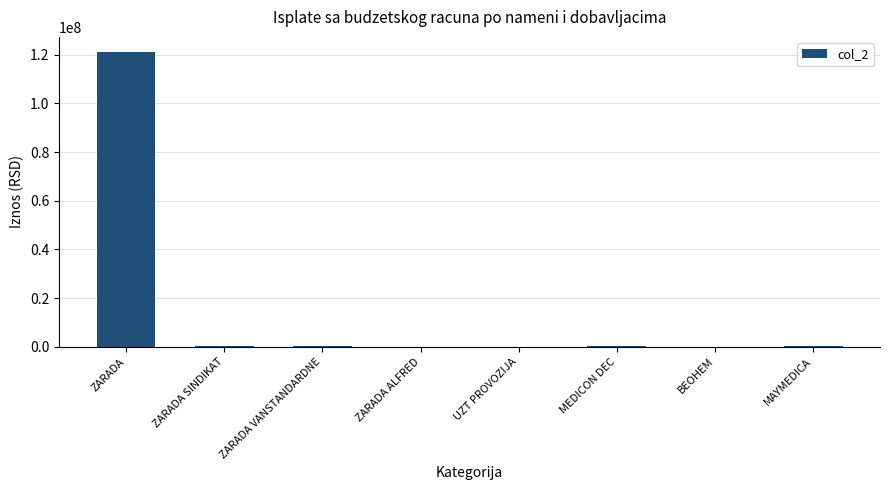

What is the sum of all values?

122644724.0